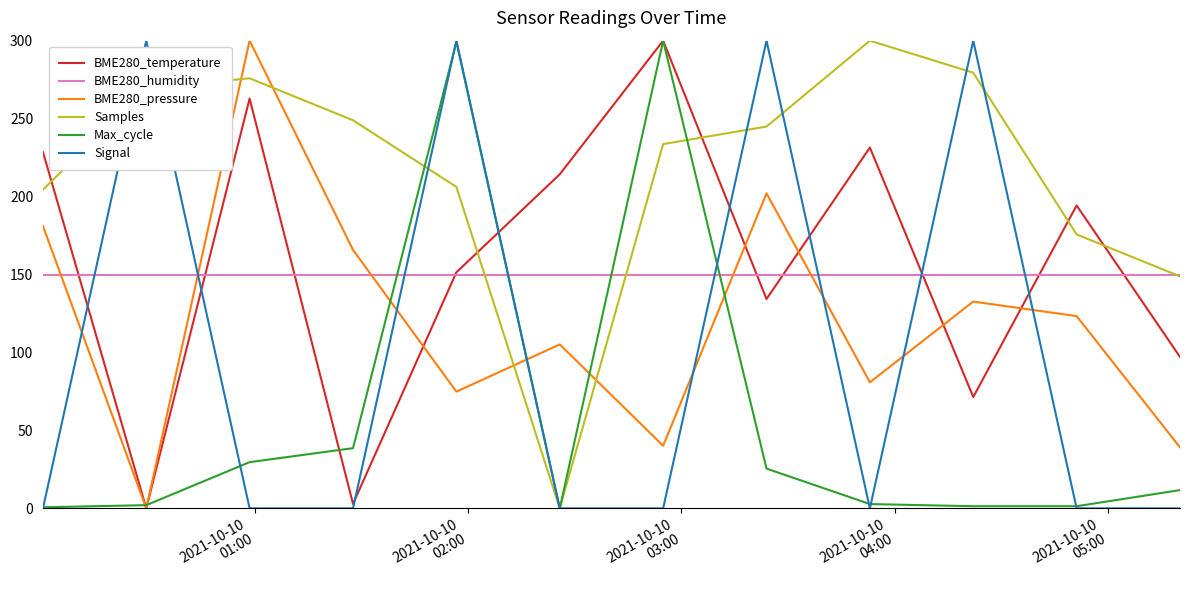

True or false: Samples and BME280_pressure intersect in this chart.

True